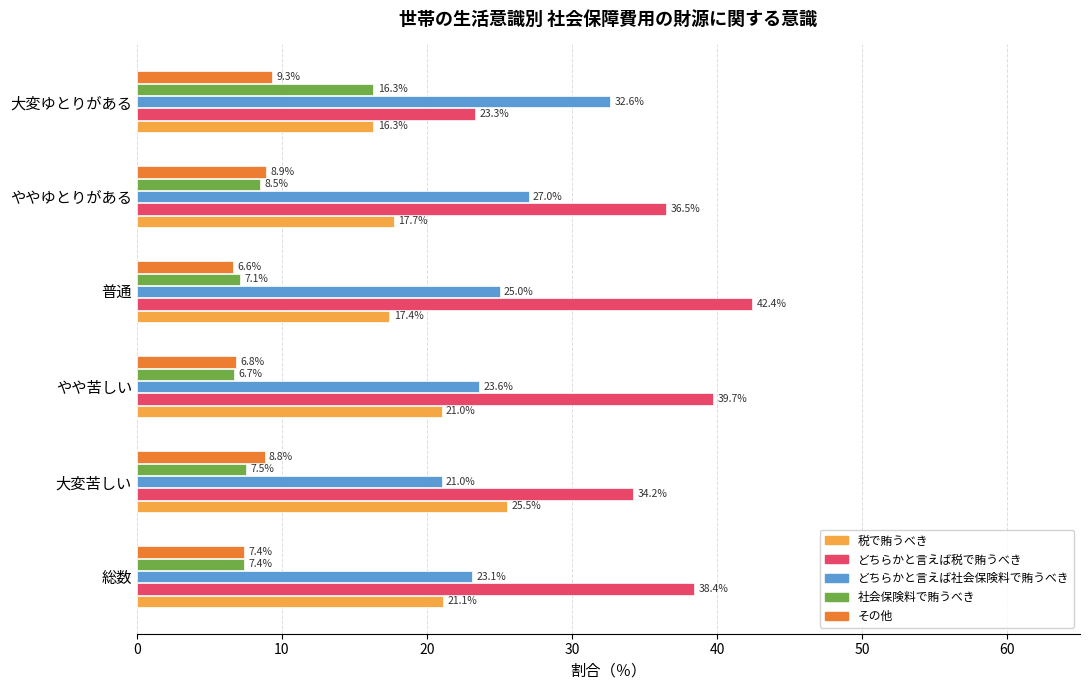

The value of 社会保険料で賄うべき at 大変ゆとりがある is 16.3. True or false?

True